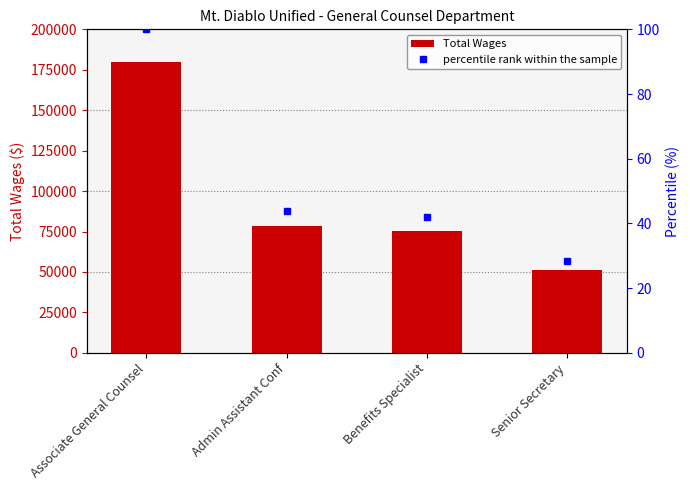

What is the value of the percentile rank within the sample bar at the 4th from the left?

28.5